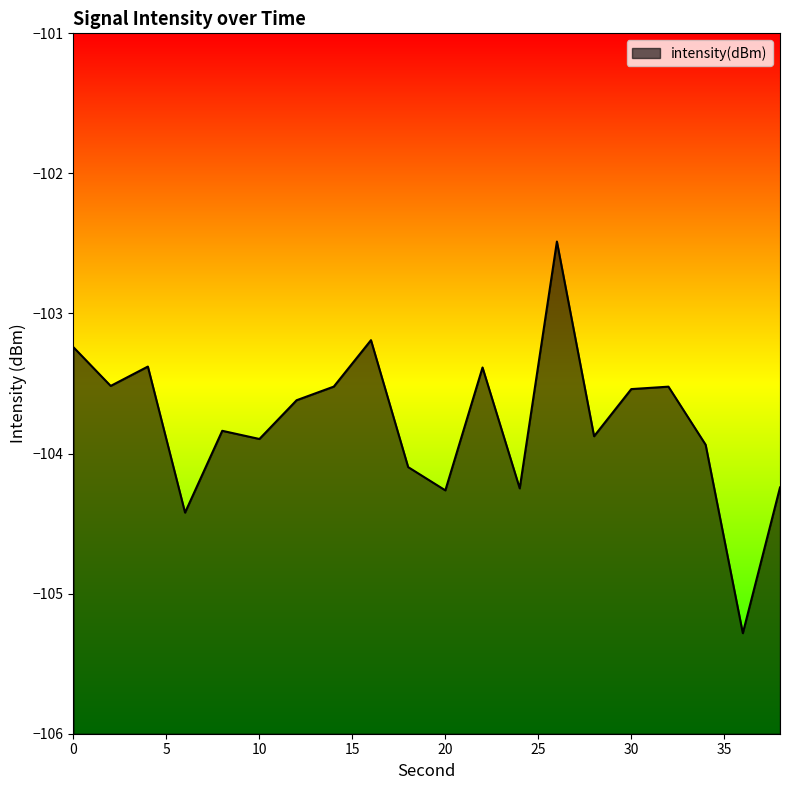

What value does the data have at 12?

-103.6